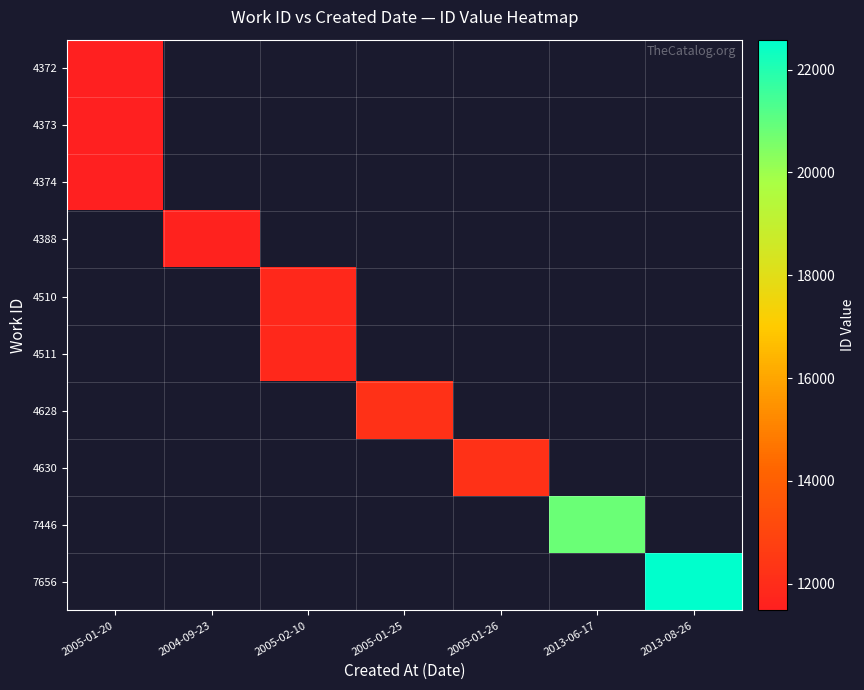

What is the smallest value displayed?

11478.0